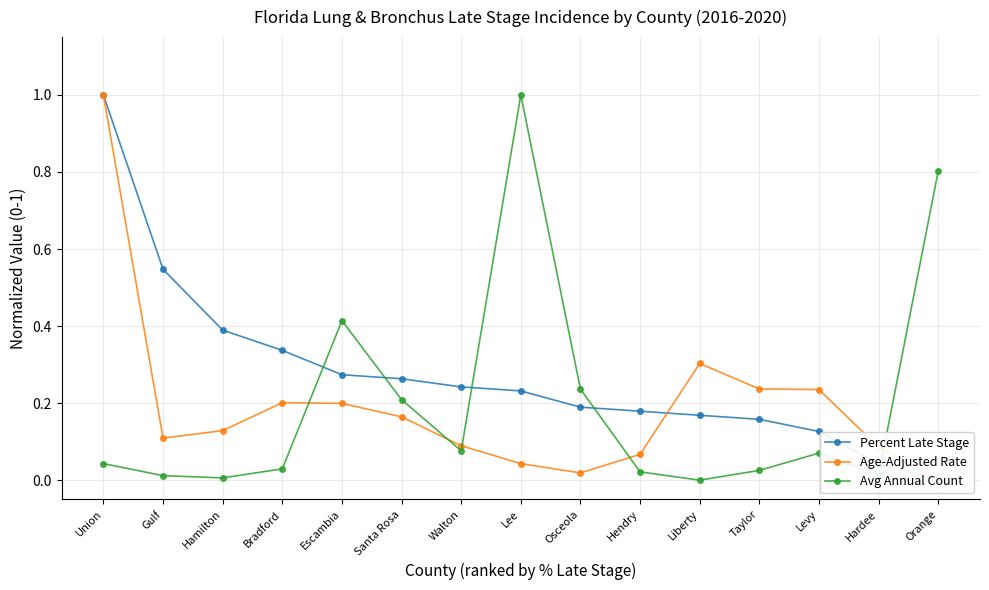

Which category has the highest value across all series?

Union